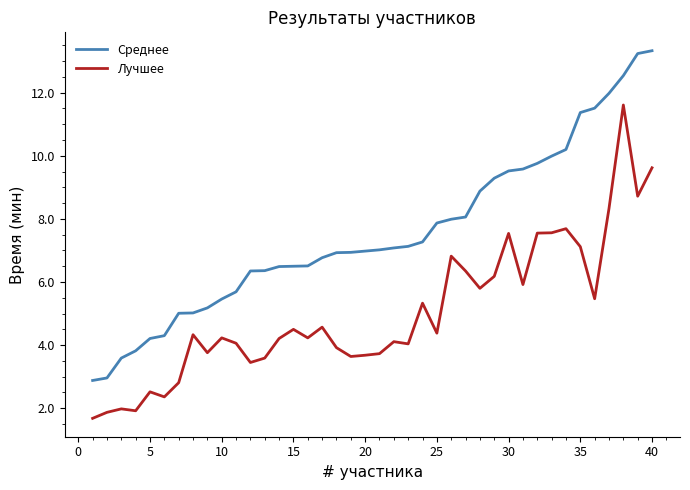

What is the difference between the maximum and minimum values in the Лучшее series?

9.9